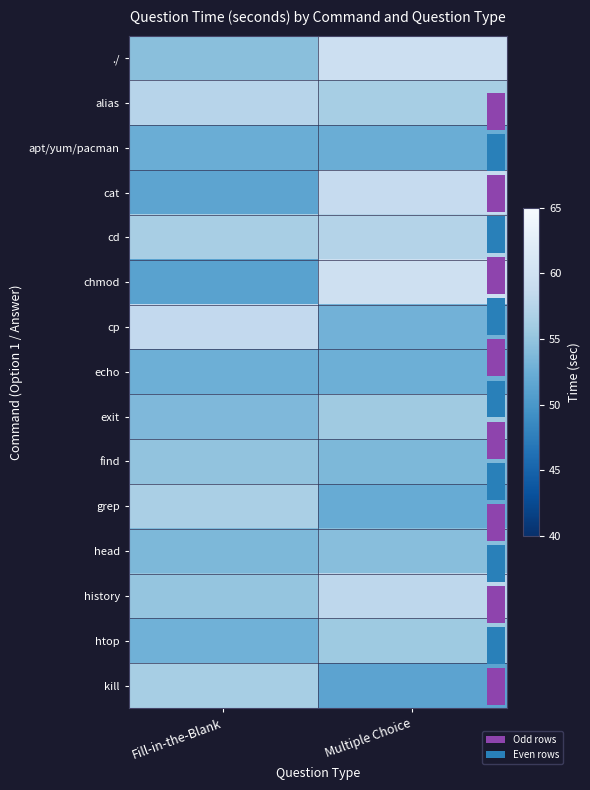

The exit series shows 55.7 at Multiple Choice. True or false?

True